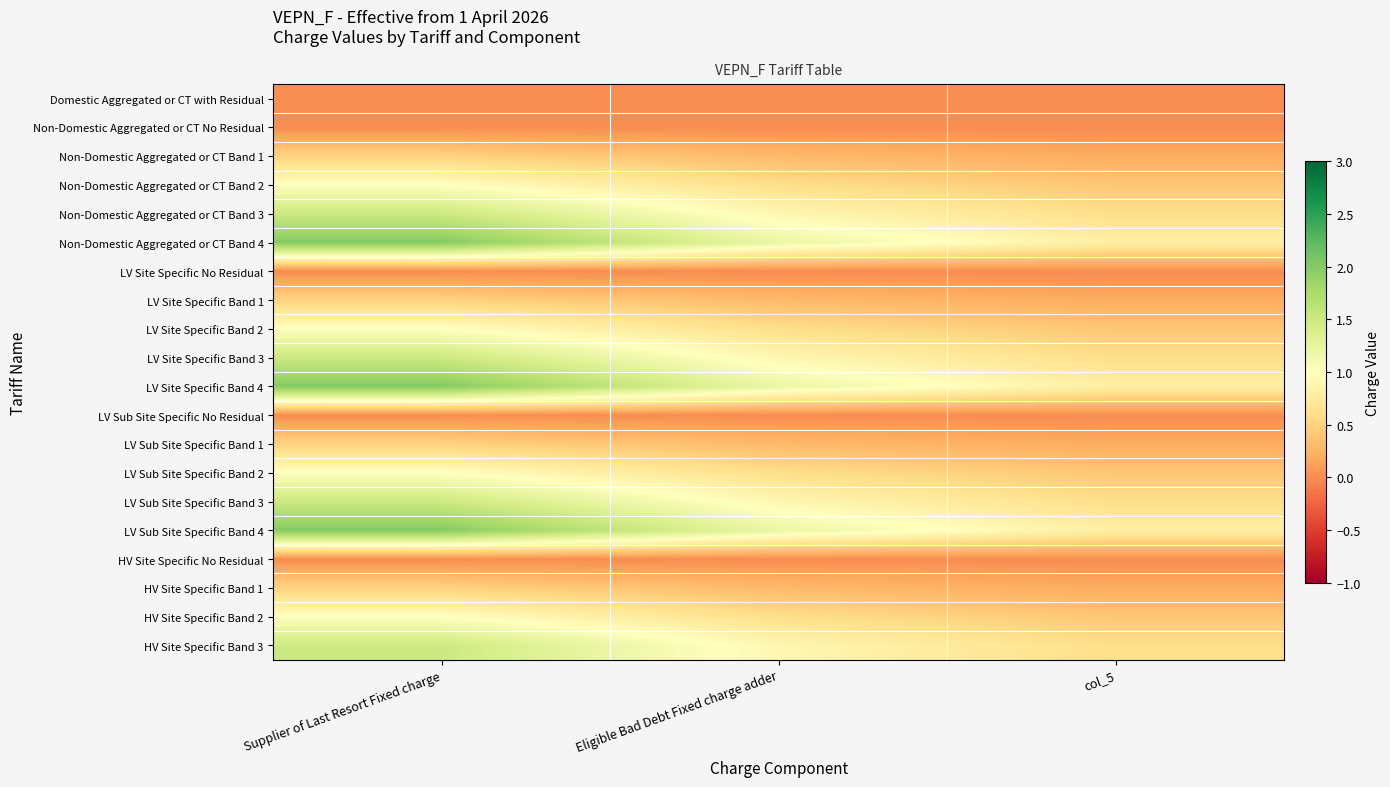

What is the greatest value displayed?

2.0